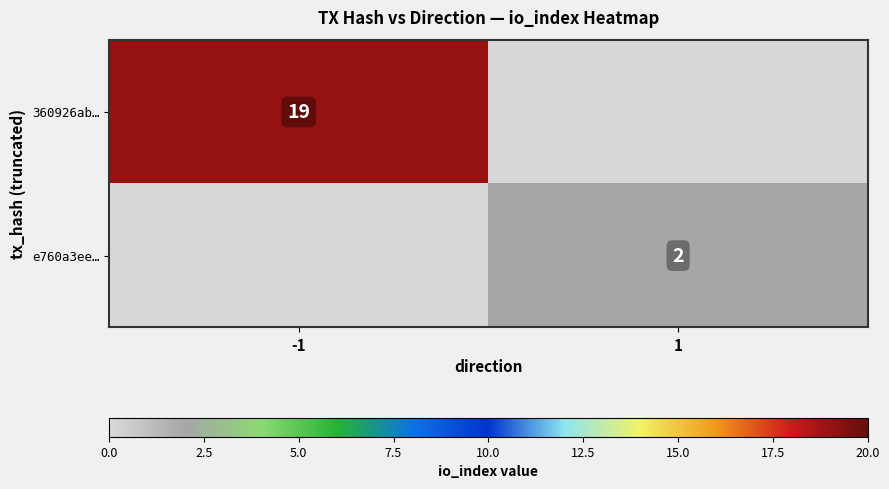

The value of 360926ab… at -1 is 19. True or false?

True